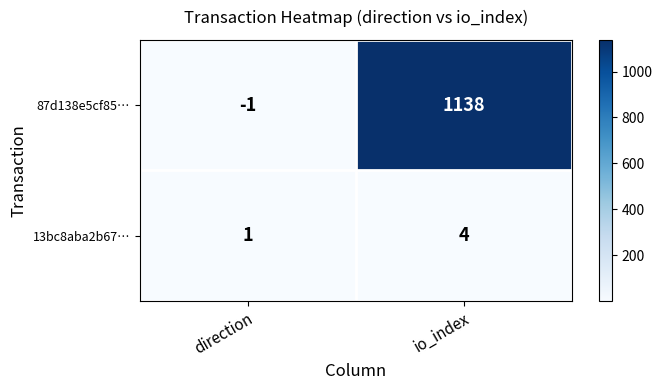

Which series has the largest range (max minus min)?

87d138e5cf85…